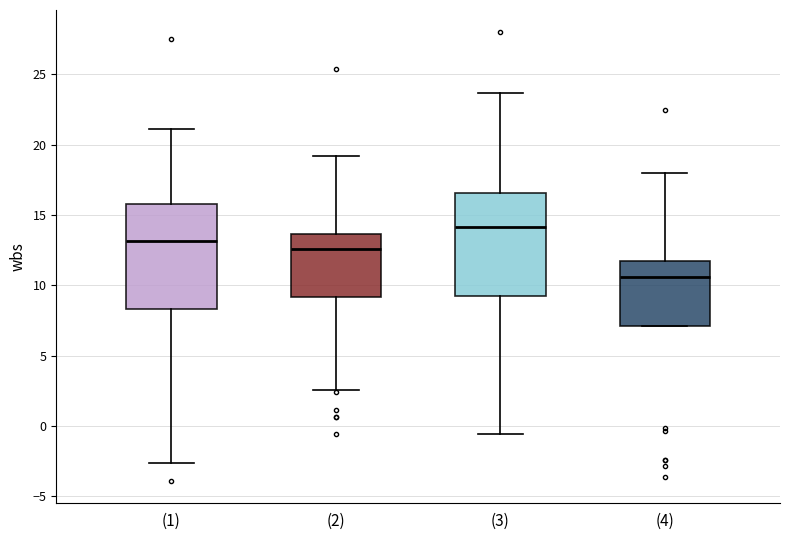

Where is the lower edge of the box for (4) on the y-axis? The values are not printed on the chart, so give them approximately, as read against the axis.

7.0